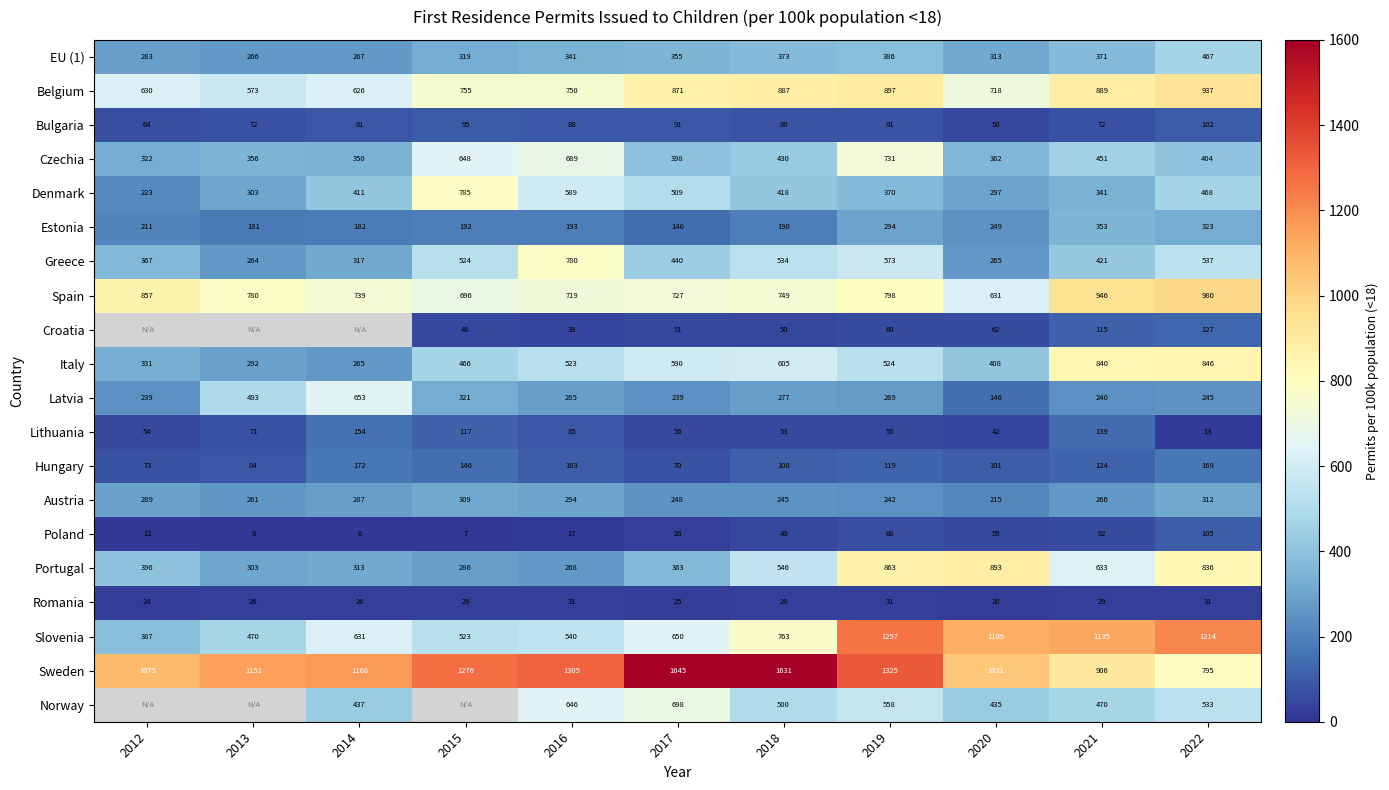

Is the value of Italy at 2017 greater than the value of Denmark at 2019?

Yes